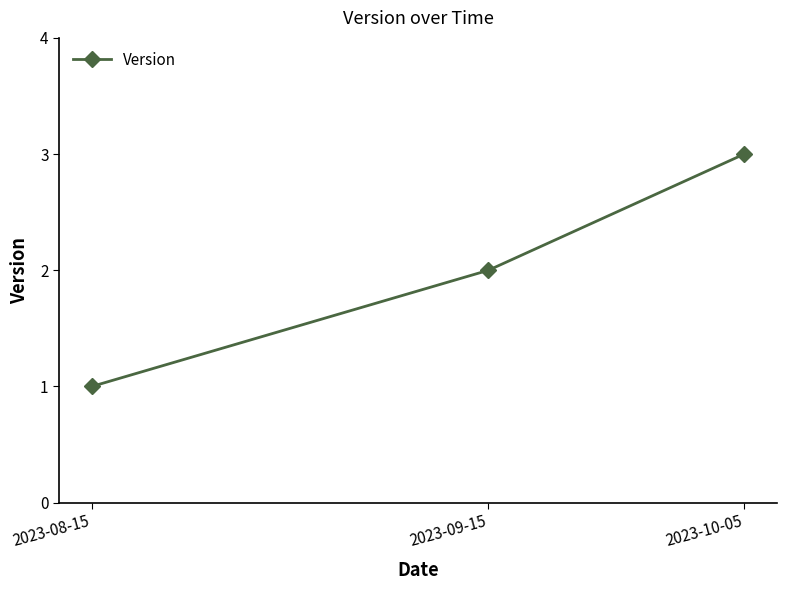

What is the difference between the values at 2023-08-15 and 2023-09-15?

1